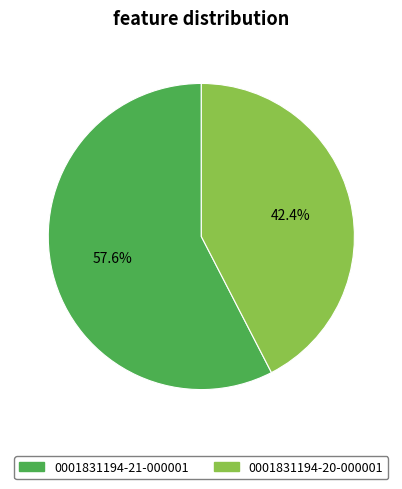

What portion of the pie excludes 0001831194-20-000001?

57.6%